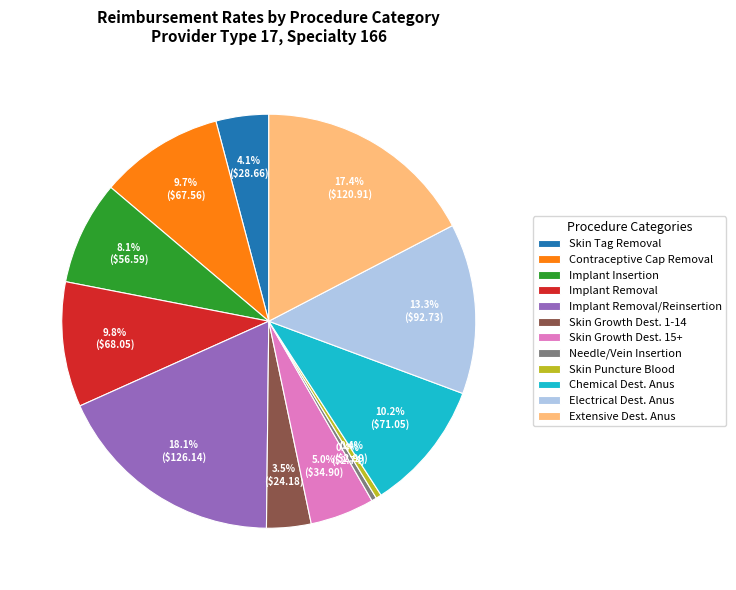

How many segments does this pie chart have?

12